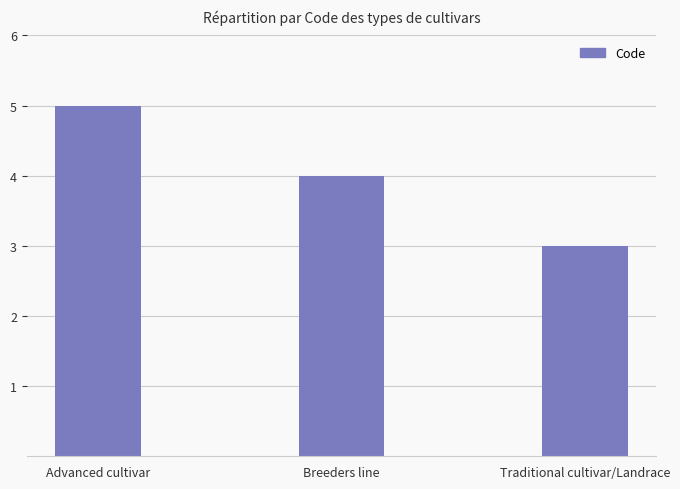

At which label does the data first exceed 4?

Advanced cultivar